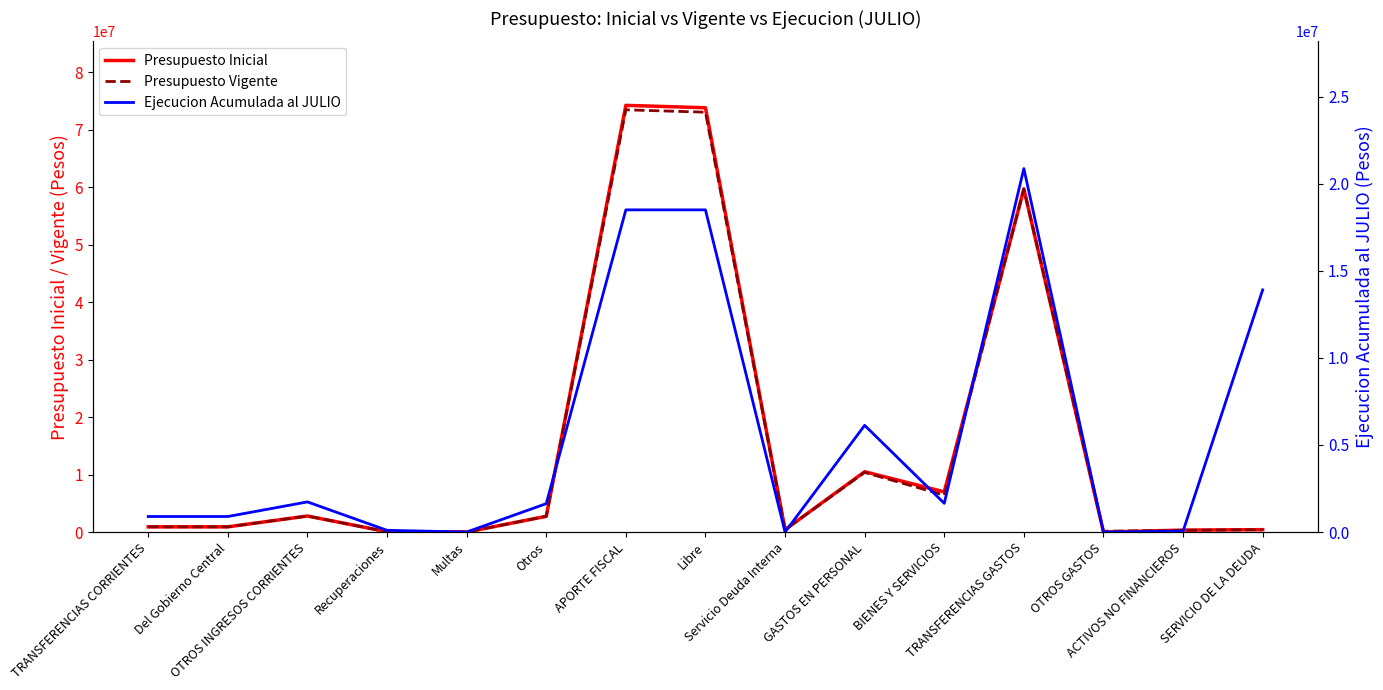

Is the value of Presupuesto Vigente at ACTIVOS NO FINANCIEROS greater than the value of Ejecucion Acumulada al JULIO at TRANSFERENCIAS CORRIENTES?

No